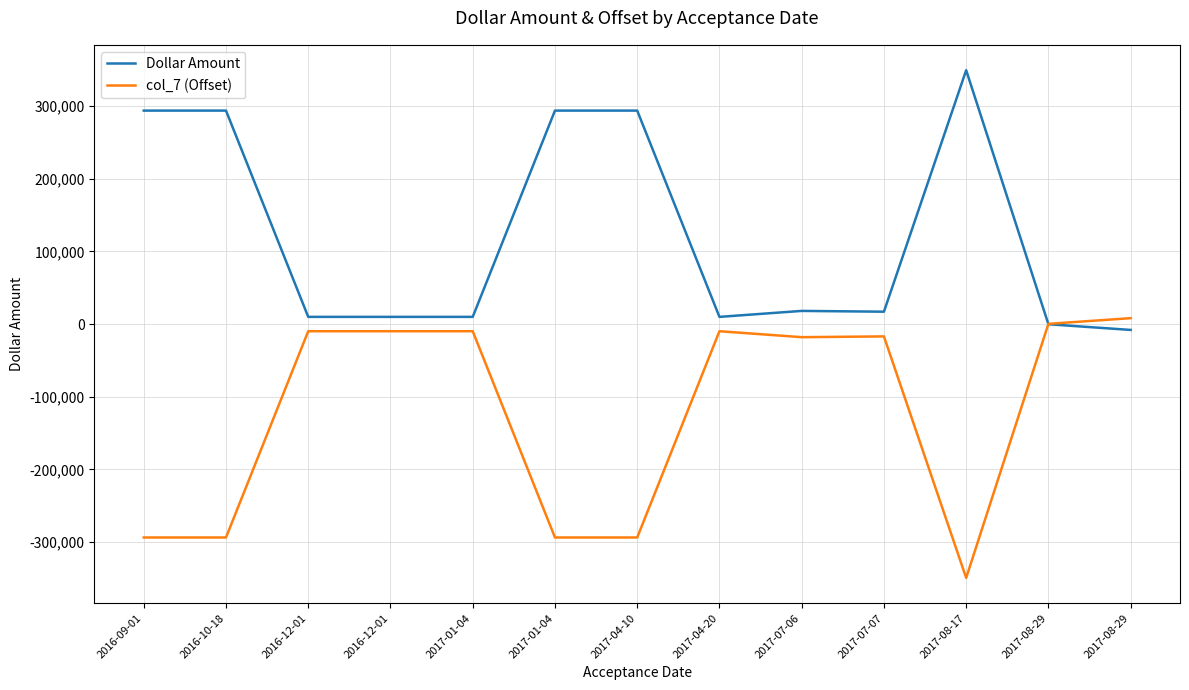

Is it true that col_7 (Offset) equals 13695.7 at 2017-08-29?

False